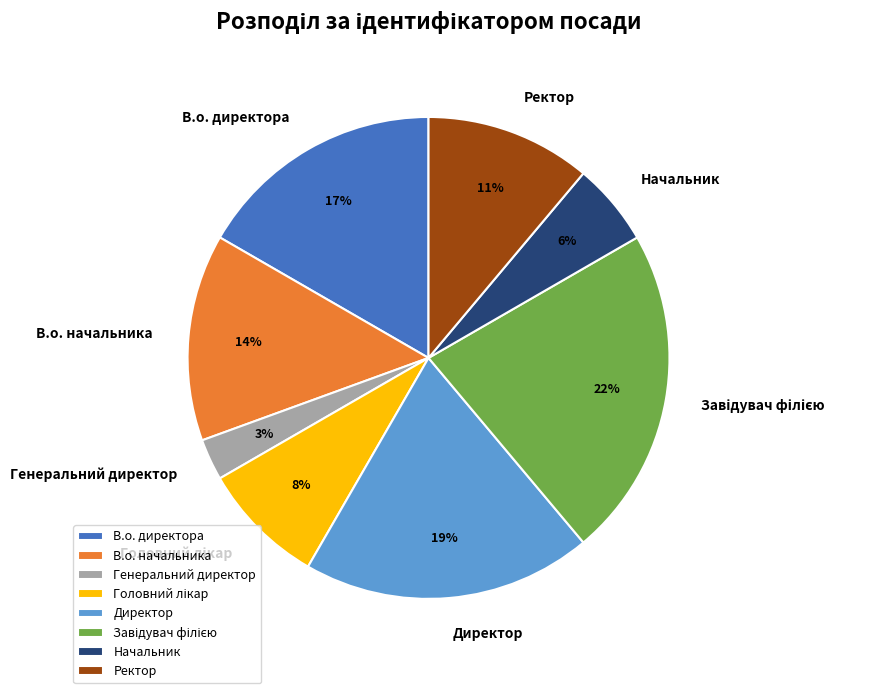

Is there any slice that represents more than half of the pie?

No